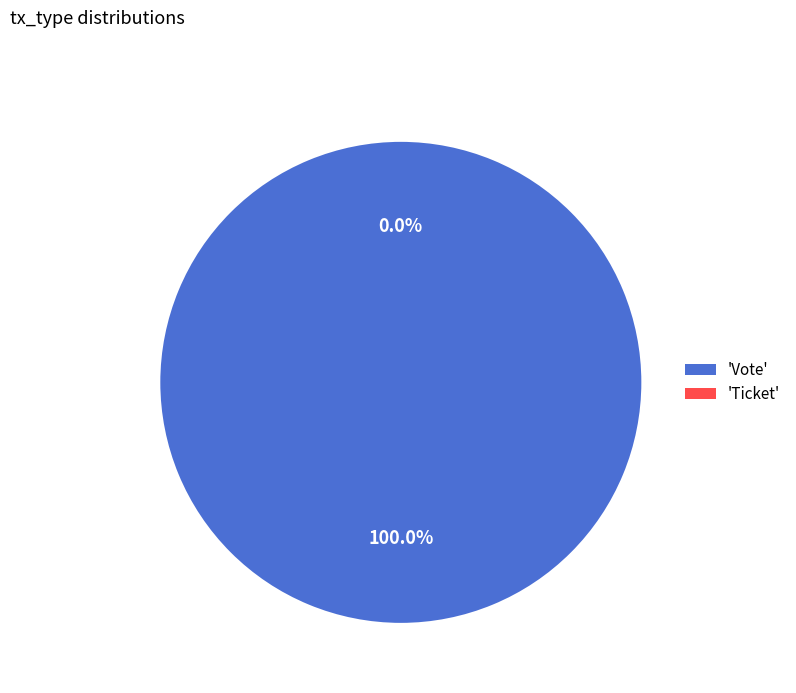

True or false: Ticket accounts for 7% of the total.

False